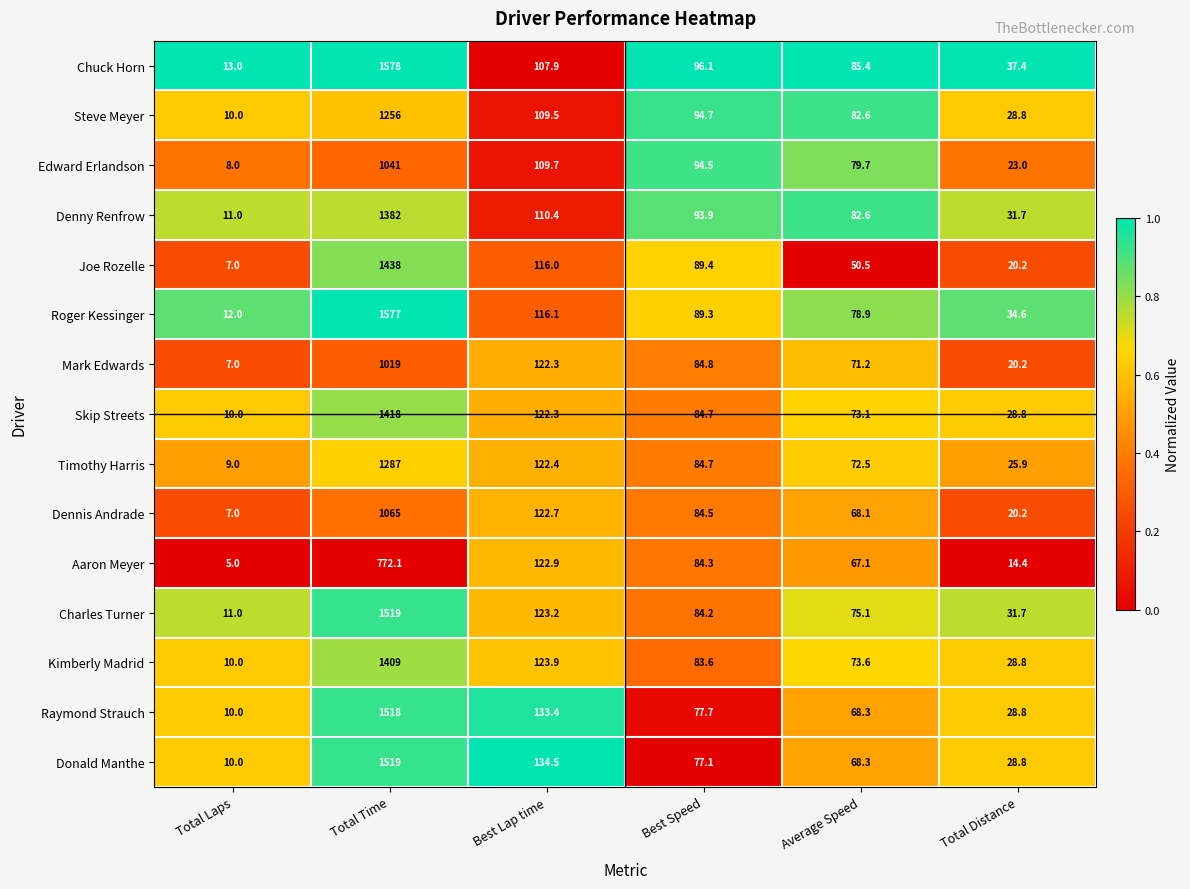

Between Total Laps and Best Lap time, which series saw the biggest shift?

Donald Manthe